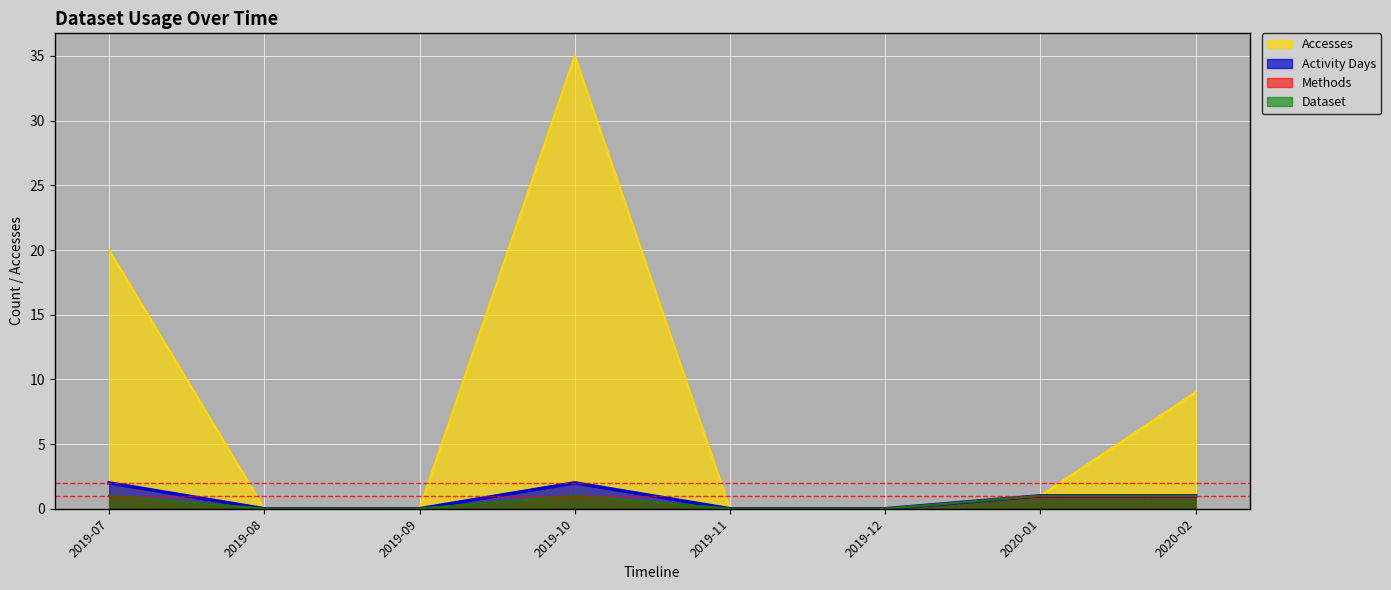

What is the sum of all Accesses values?

65